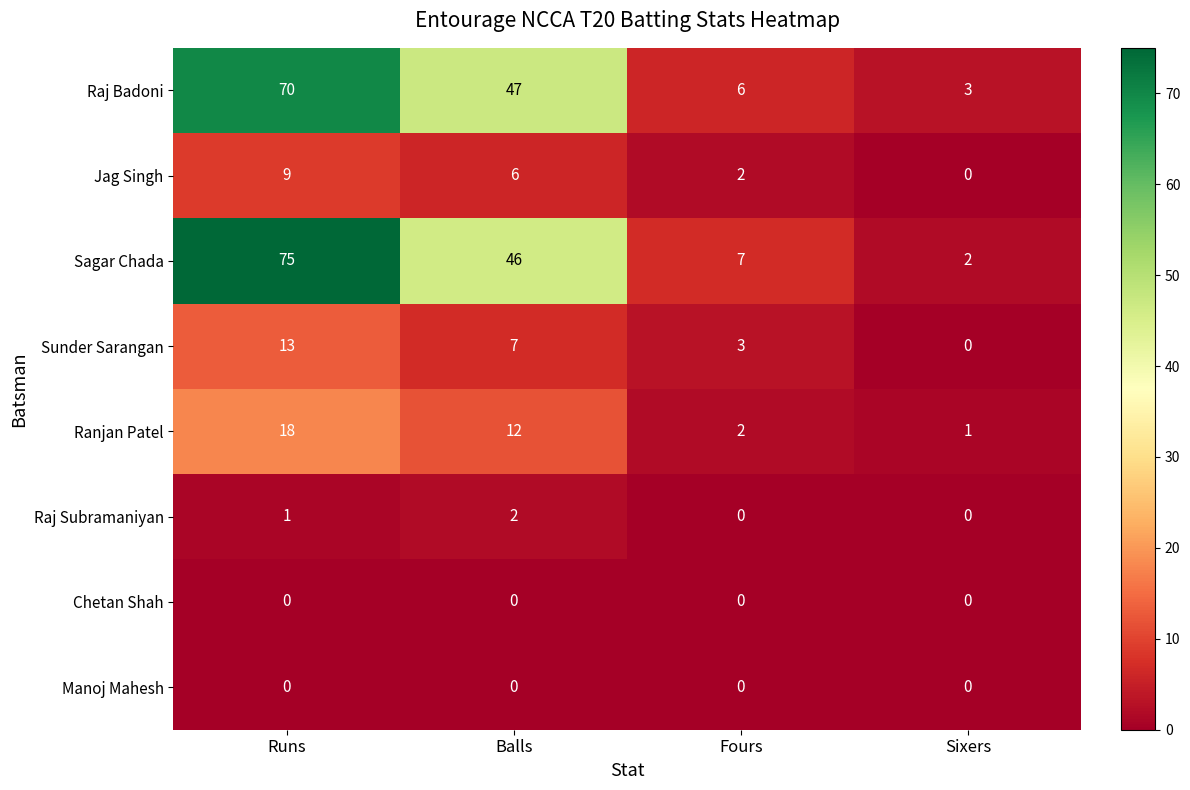

True or false: Ranjan Patel has a value of 0 at Sixers.

False